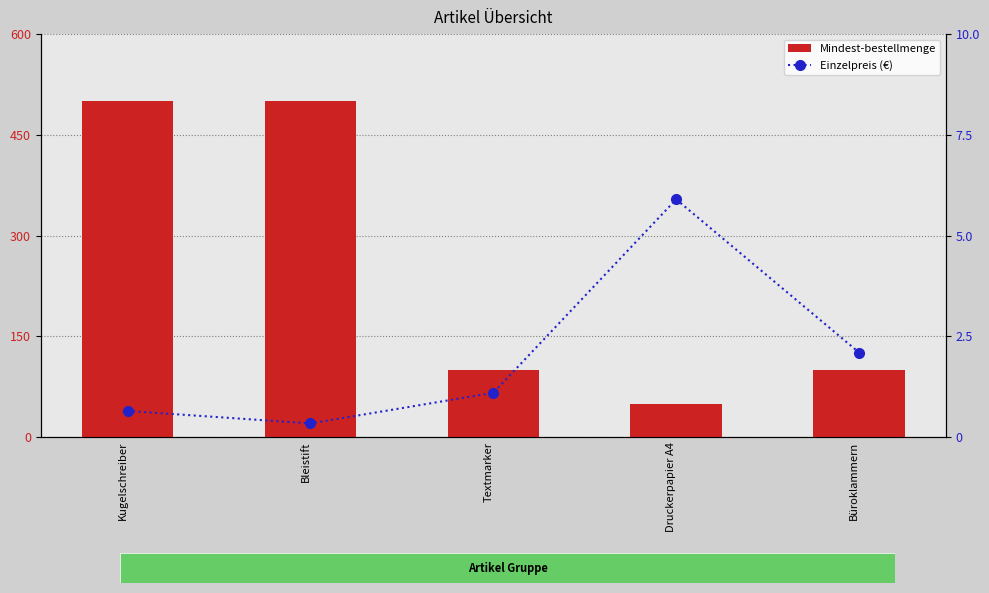

Reading right to left, what are all the values shown in this chart?

Mindest-bestellmenge: 100.0	50.0	100.0	500.0	500.0
Einzelpreis (€): 2.1	5.9	1.1	0.3	0.7